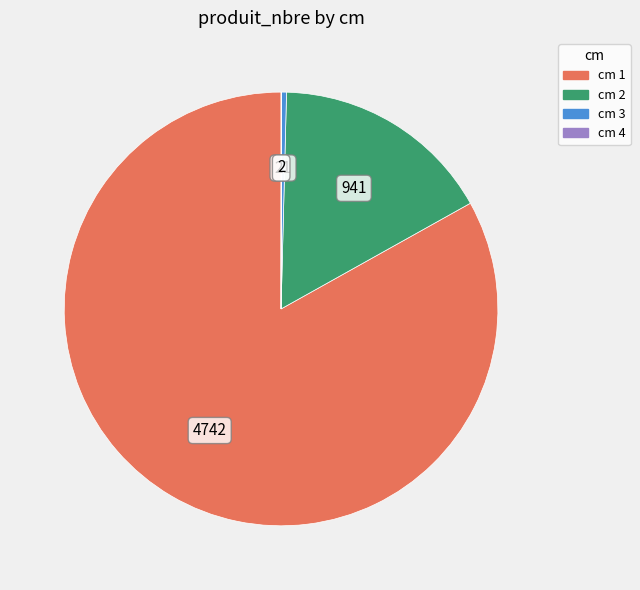

Is the sum of cm 1 and cm 2 greater than half?

Yes